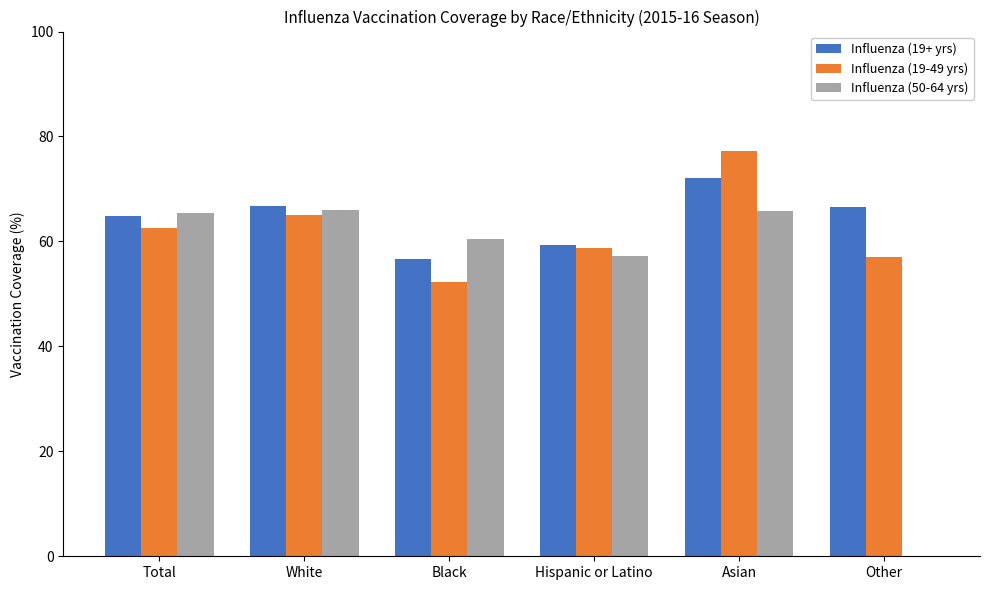

Is the value of Influenza (19-49 yrs) at Black greater than the value of Influenza (50-64 yrs) at Asian?

No